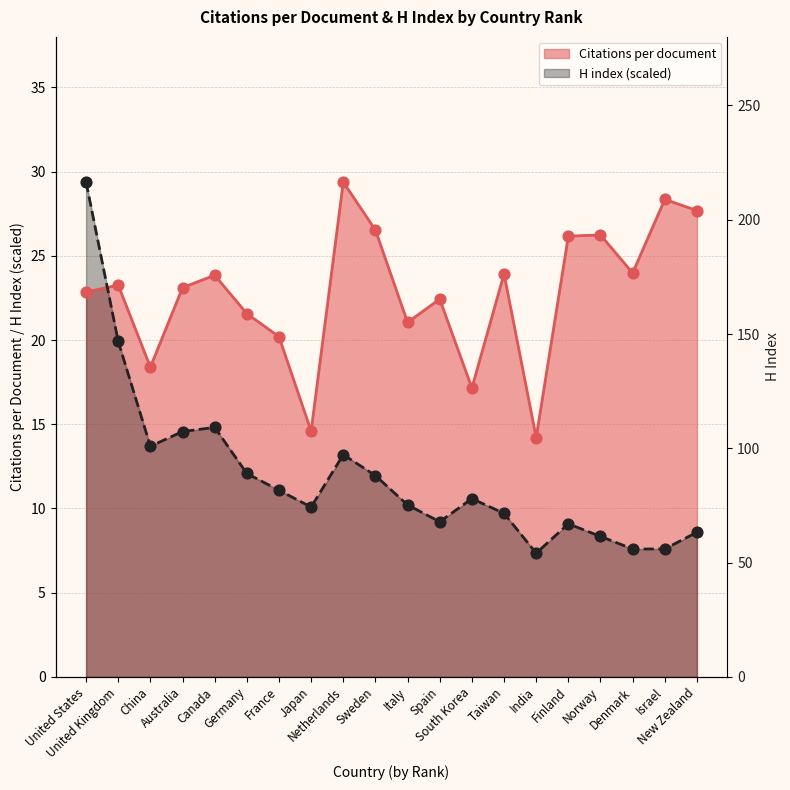

Which series contains the lowest Y value?

H index